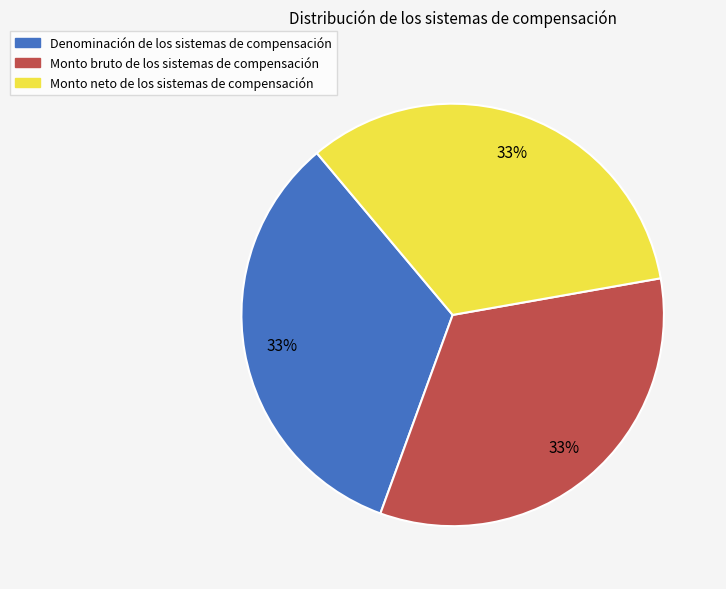

What percentage is the Monto bruto de los sistemas de compensación slice, to the nearest percent?

33%